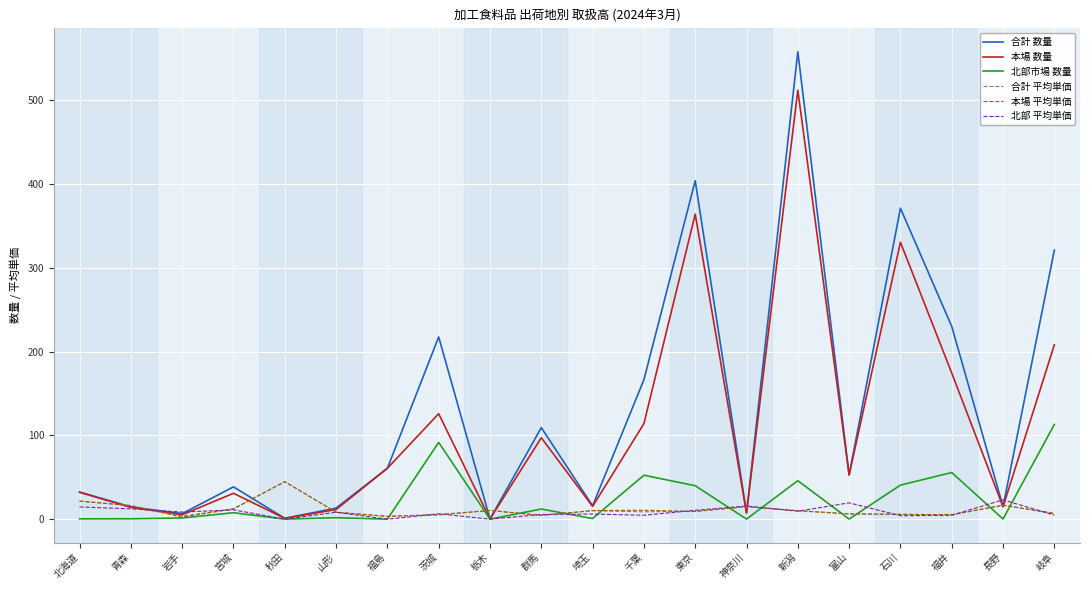

The value of 本場 数量 at 新潟 is 138.5. True or false?

False